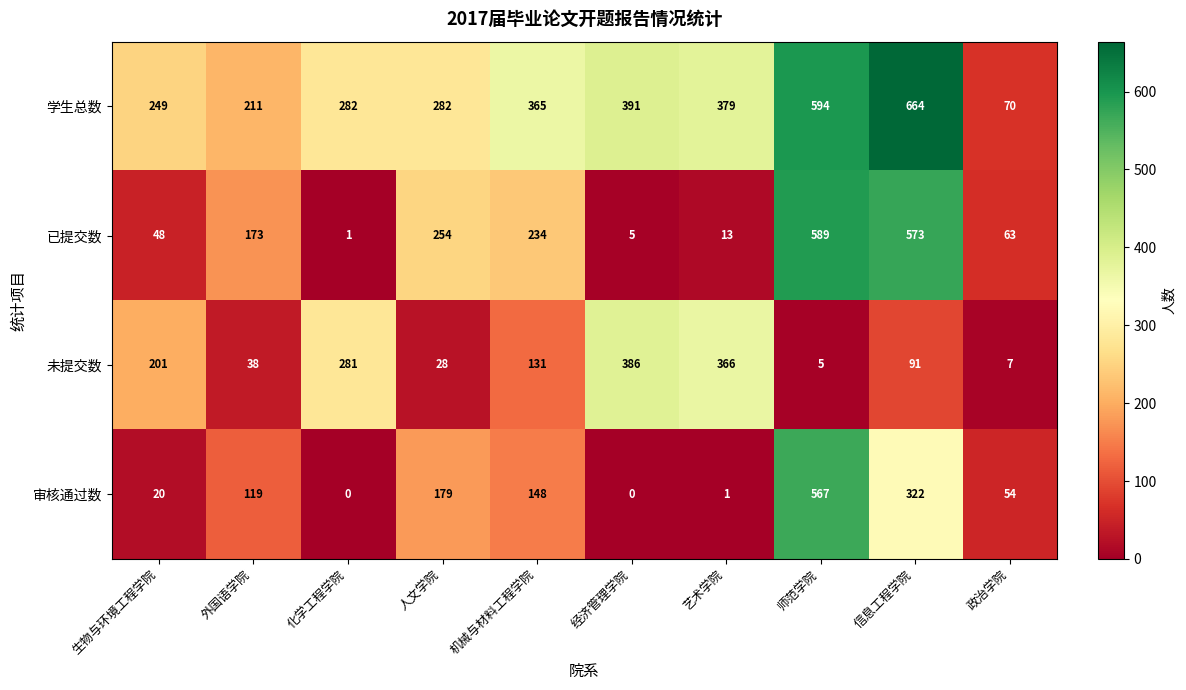

What is the greatest value displayed?

664